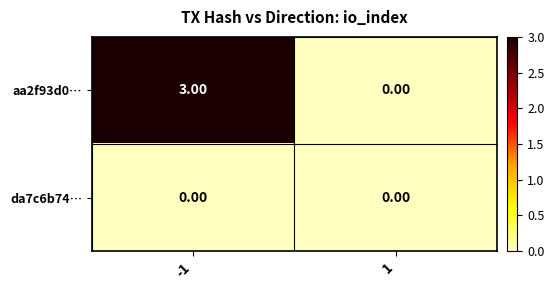

What is the spread (max minus min) of values at -1?

3